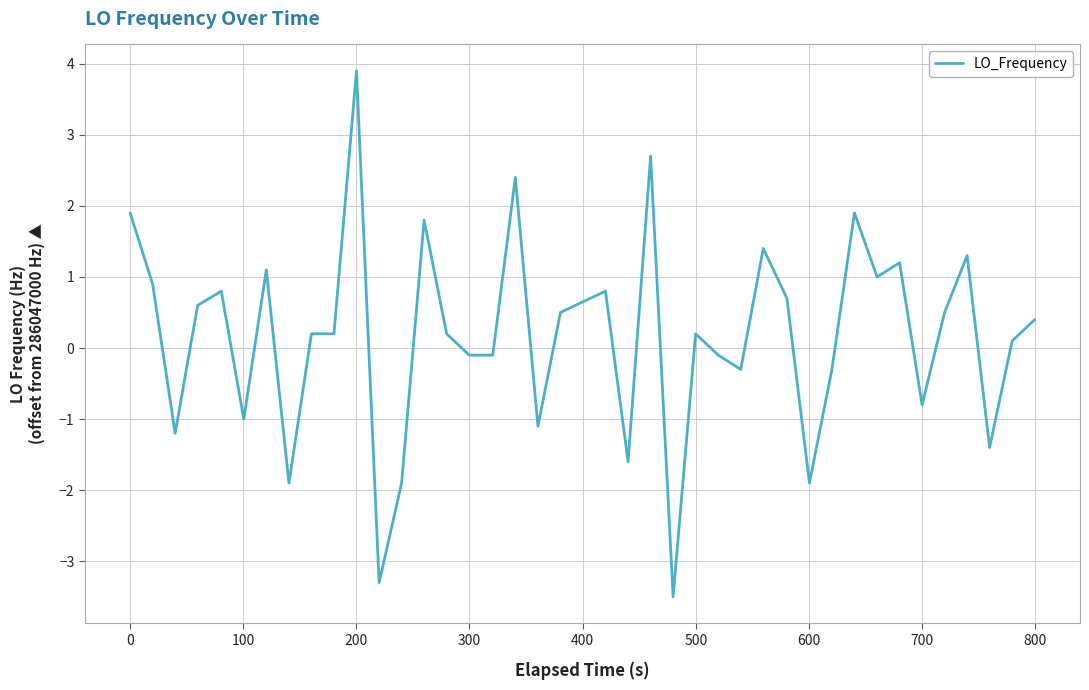

What is the difference between the maximum and minimum values?

7.4